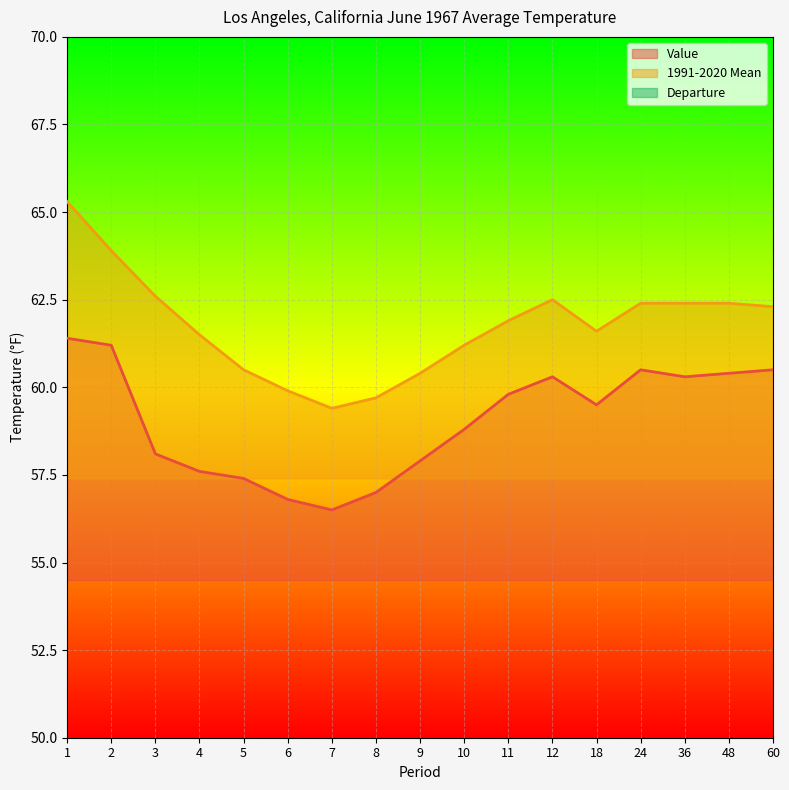

The value of Value at 36 is 60.3. True or false?

True